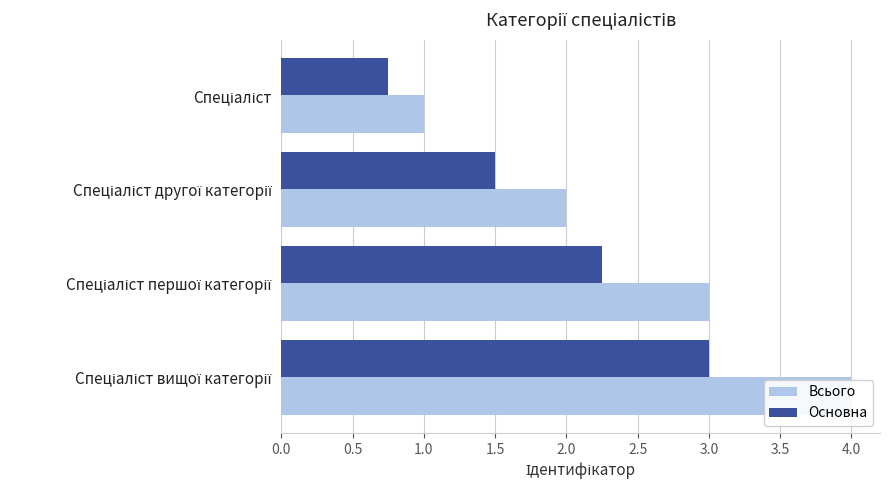

Rank the series at Спеціаліст другої категорії from lowest to highest value.

Основна, Всього